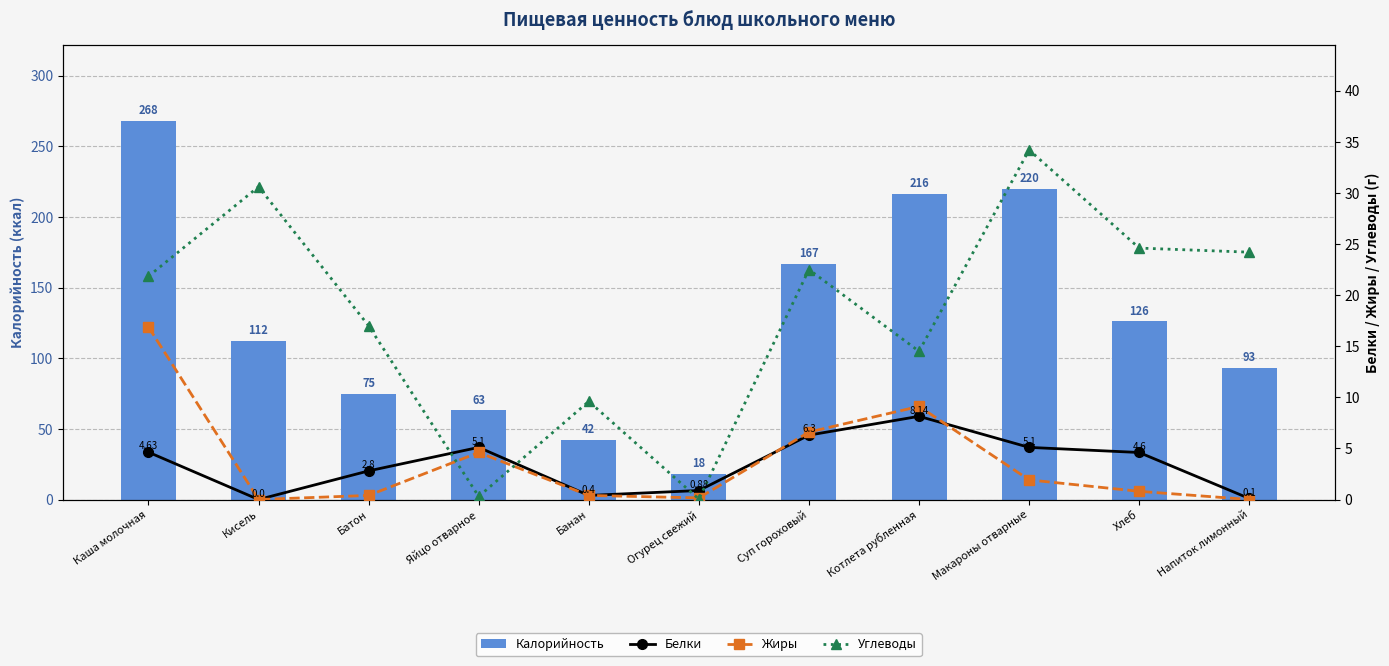

Reading right to left, what are all the values shown in this chart?

Калорийность: Напиток лимонный=93.0	Хлеб=126.0	Макароны отварные=220.0	Котлета рубленная=216.0	Суп гороховый=167.0	Огурец свежий=18.0	Банан=42.0	Яйцо отварное=63.0	Батон=75.0	Кисель=112.0	Каша молочная=268.0
Белки: Напиток лимонный=0.1	Хлеб=4.6	Макароны отварные=5.1	Котлета рубленная=8.1	Суп гороховый=6.3	Огурец свежий=0.9	Банан=0.4	Яйцо отварное=5.1	Батон=2.8	Кисель=0.0	Каша молочная=4.6
Жиры: Напиток лимонный=0.0	Хлеб=0.8	Макароны отварные=1.9	Котлета рубленная=9.1	Суп гороховый=6.6	Огурец свежий=0.2	Банан=0.4	Яйцо отварное=4.6	Батон=0.4	Кисель=0.0	Каша молочная=16.9
Углеводы: Напиток лимонный=24.2	Хлеб=24.6	Макароны отварные=34.2	Котлета рубленная=14.5	Суп гороховый=22.5	Огурец свежий=0.0	Банан=9.6	Яйцо отварное=0.3	Батон=17.0	Кисель=30.6	Каша молочная=21.8